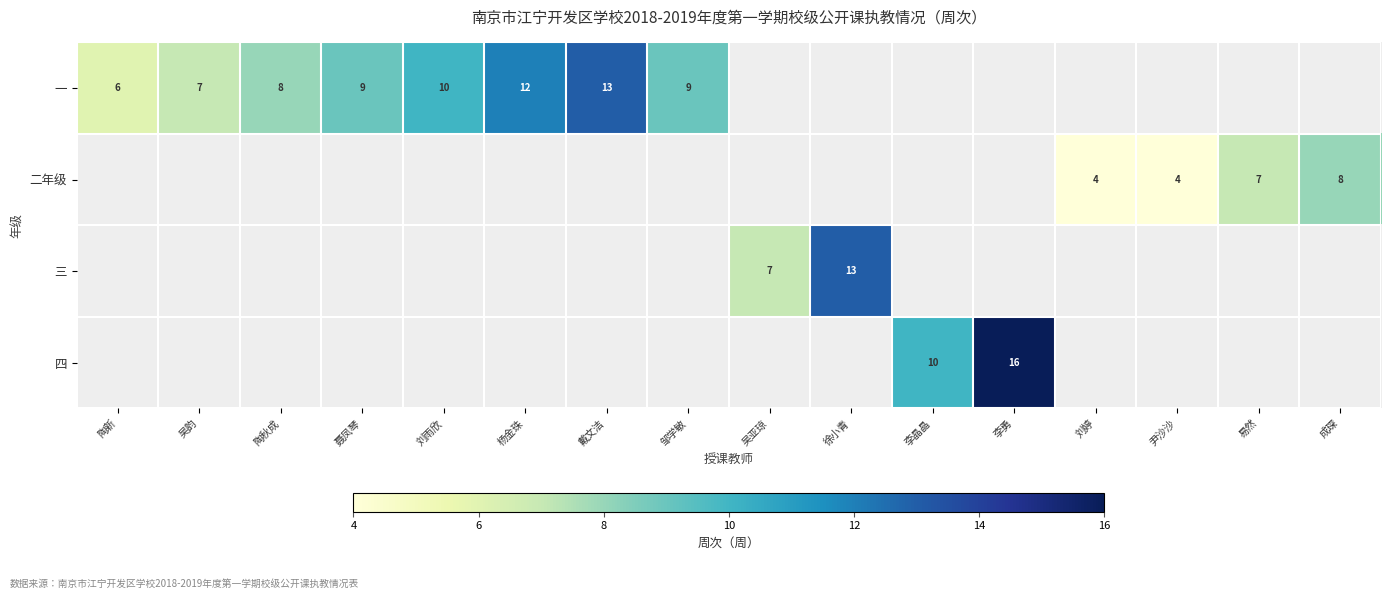

Is it true that 一 equals 9 at 聂凤琴?

True